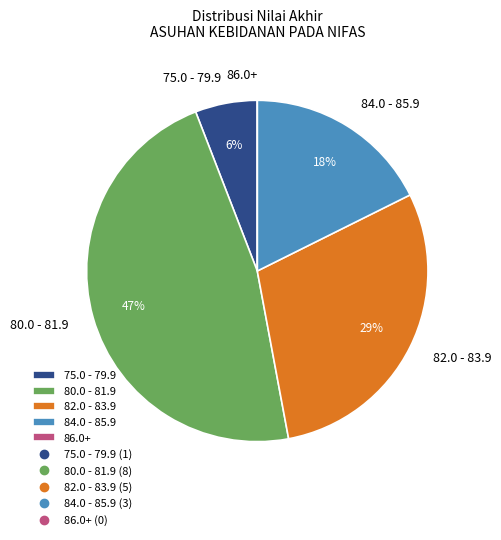

Which slice is the largest?

80.0 - 81.9